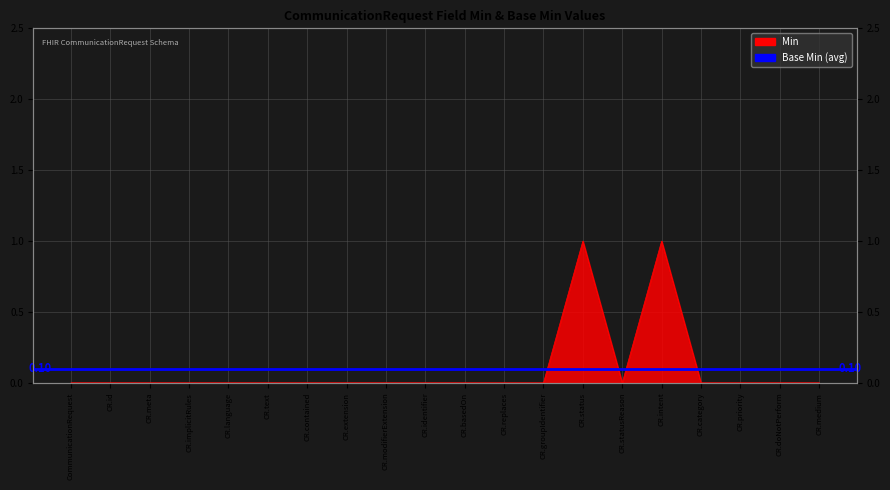

Count the number of categories in the chart.

20